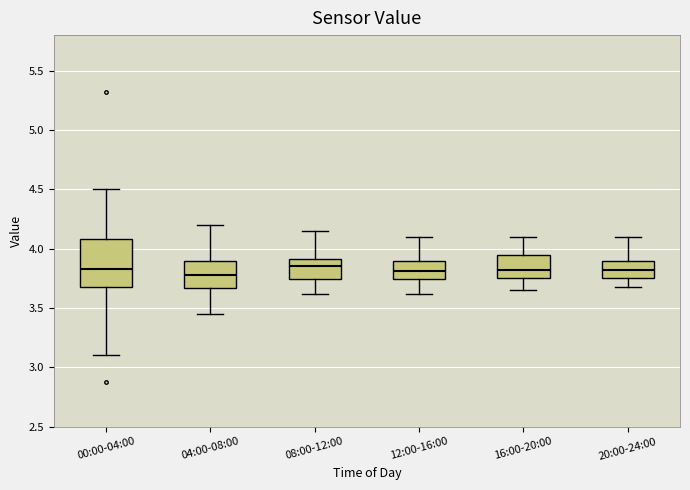

Where does the upper whisker of the box for 12:00-16:00 end on the y-axis? The values are not printed on the chart, so give them approximately, as read against the axis.

4.10